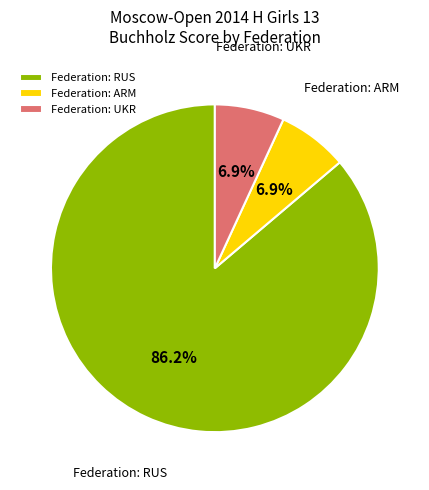

Which slice is the largest?

Federation: RUS